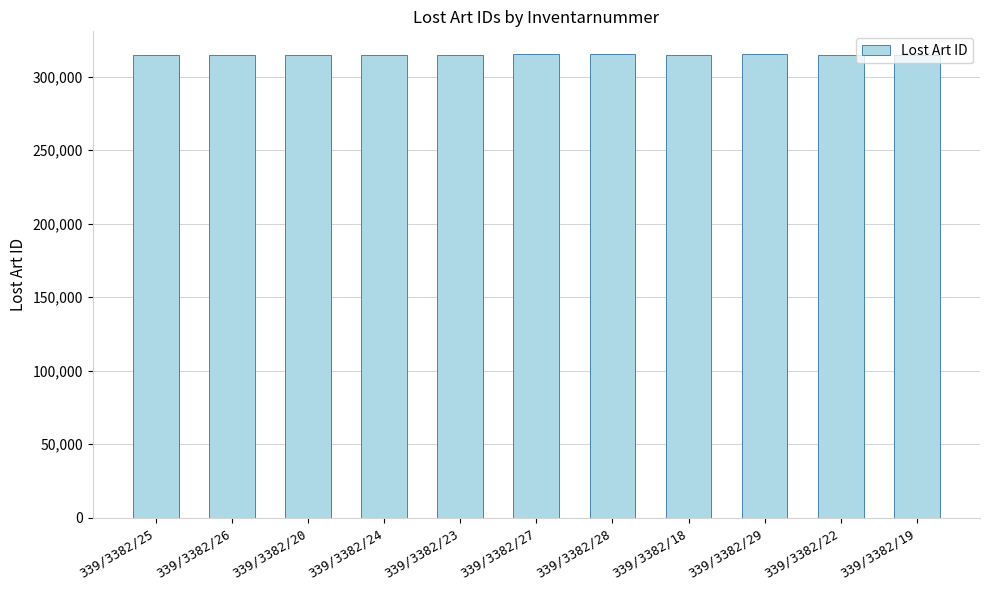

The value at 339/3382/24 is 315040. True or false?

True